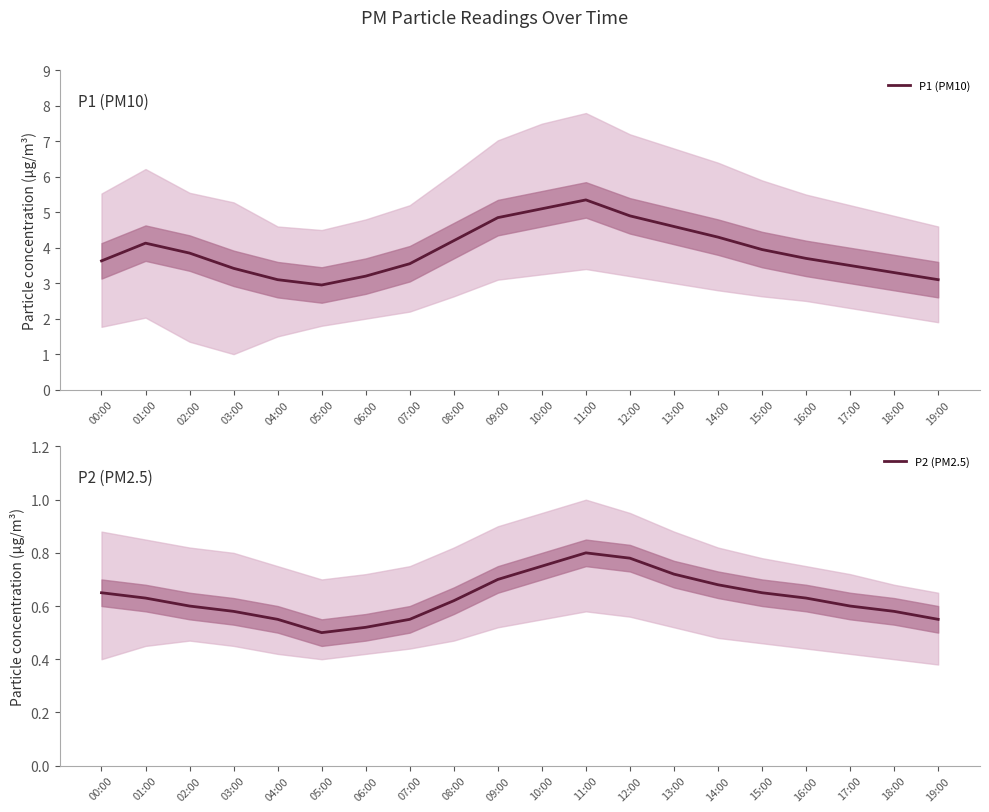

Read the P2 (PM2.5) value at 18:00.

0.6